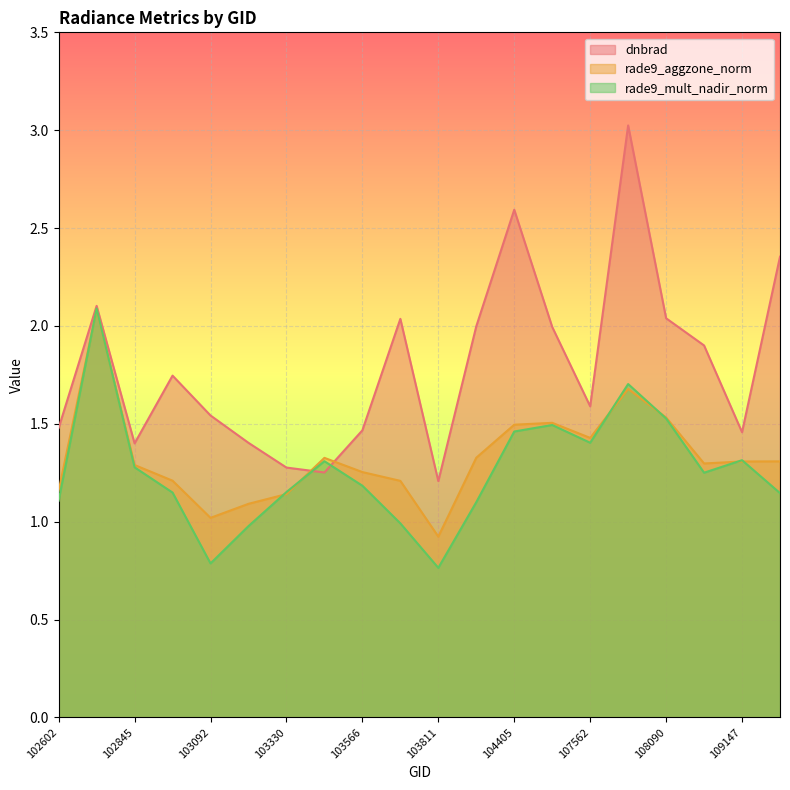

Between 102724 and 102845, which series saw the biggest shift?

rade9_mult_nadir_norm